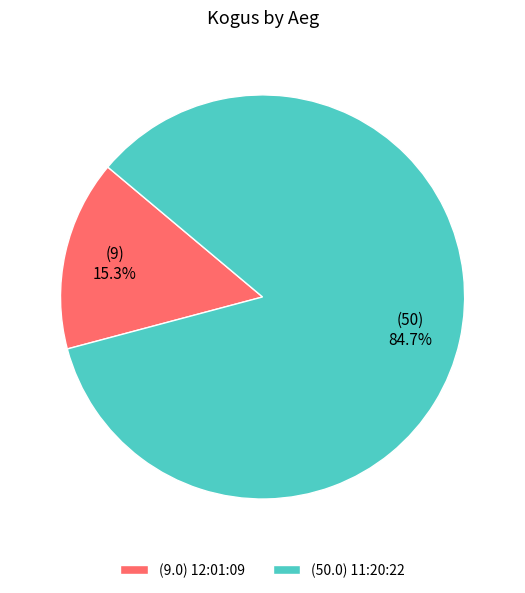

Rank the categories by value from highest to lowest.

(50.0) 11:20:22, (9.0) 12:01:09